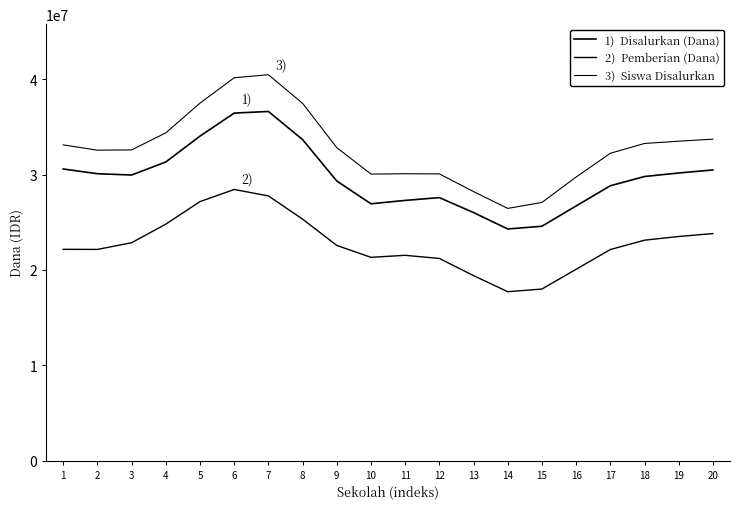

Reading left to right, transcribe all the data shown in this chart.

1)  Disalurkan (Dana): 1=30595264	2=30098016	3=29961961	4=31329083	5=34042493	6=36455826	7=36629301	8=33679869	9=29333553	10=26943664	11=27298404	12=27590481	13=26023184	14=24300868	15=24588649	16=26719742	17=28834403	18=29806844	19=30175009	20=30493377
2)  Pemberian (Dana): 1=22166944	2=22156800	3=22857519	4=24809663	5=27173835	6=28445524	7=27772033	8=25332463	9=22578646	10=21326607	11=21538153	12=21209976	13=19408937	14=17722023	15=18002312	16=20072451	17=22143658	18=23125219	19=23512929	20=23819299
3)  Siswa Disalurkan: 1=33124219	2=32567526	3=32595537	4=34384418	5=37501301	6=40167095	7=40483500	8=37486517	9=32836296	10=30058715	11=30096402	12=30079743	13=28223494	14=26460435	15=27087855	16=29749596	17=32242885	18=33271758	19=33508305	20=33724391